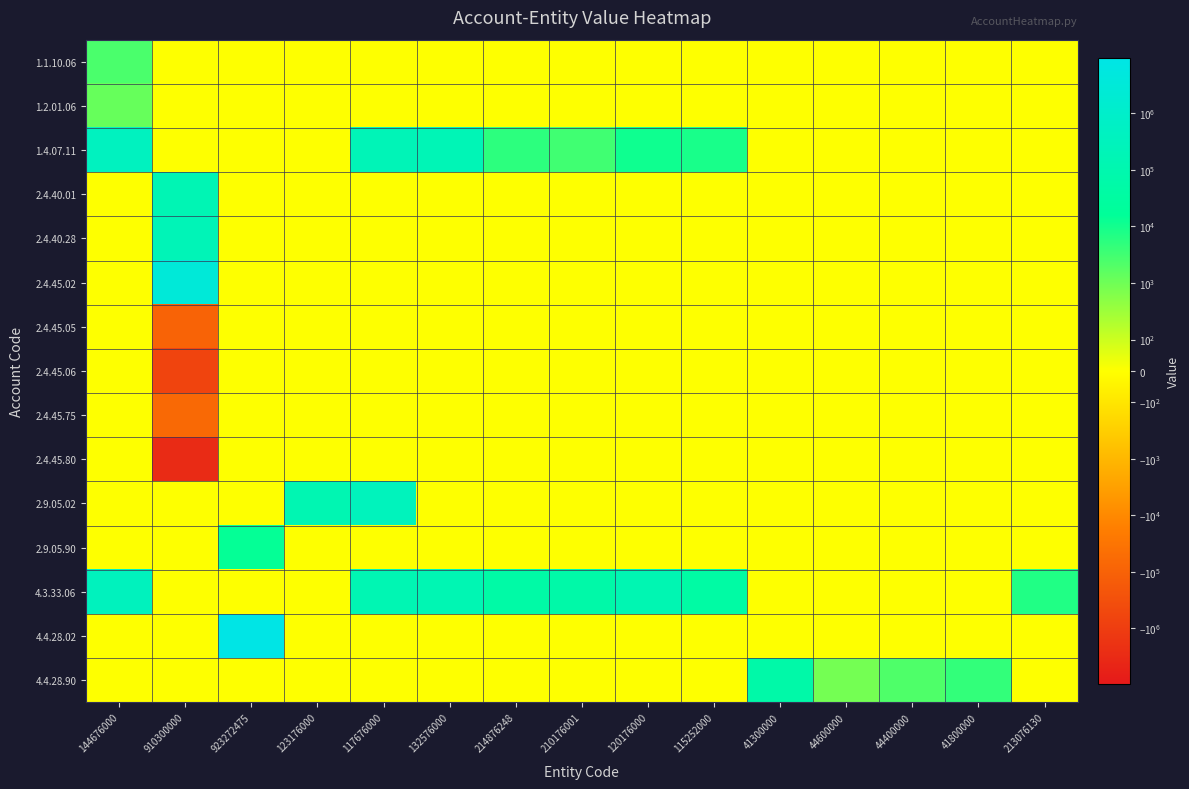

Which has a higher value, 44400000 or 41800000?

44400000